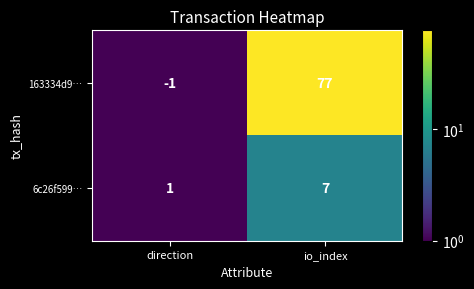

The 163334d9… series shows -1 at direction. True or false?

True